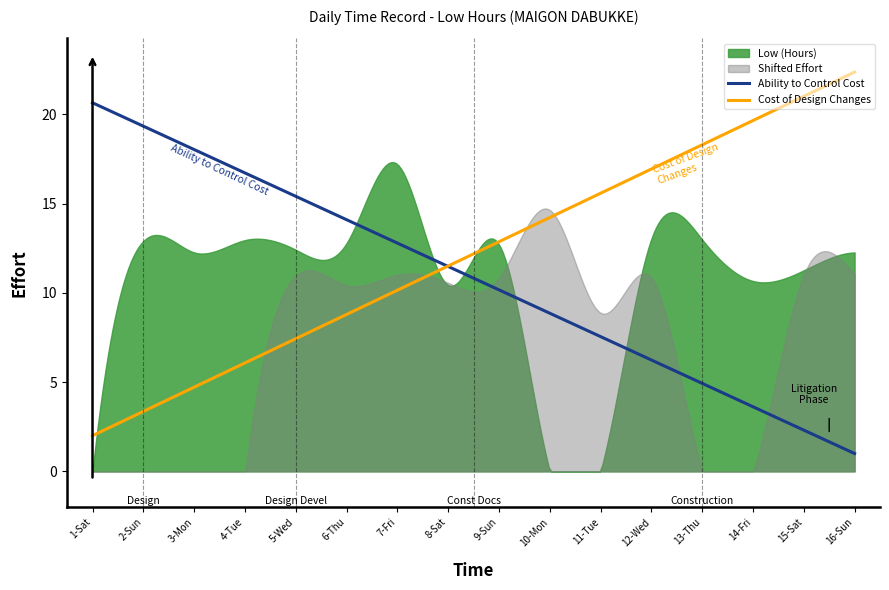

What is the value of the 6th point from the left?

12.8